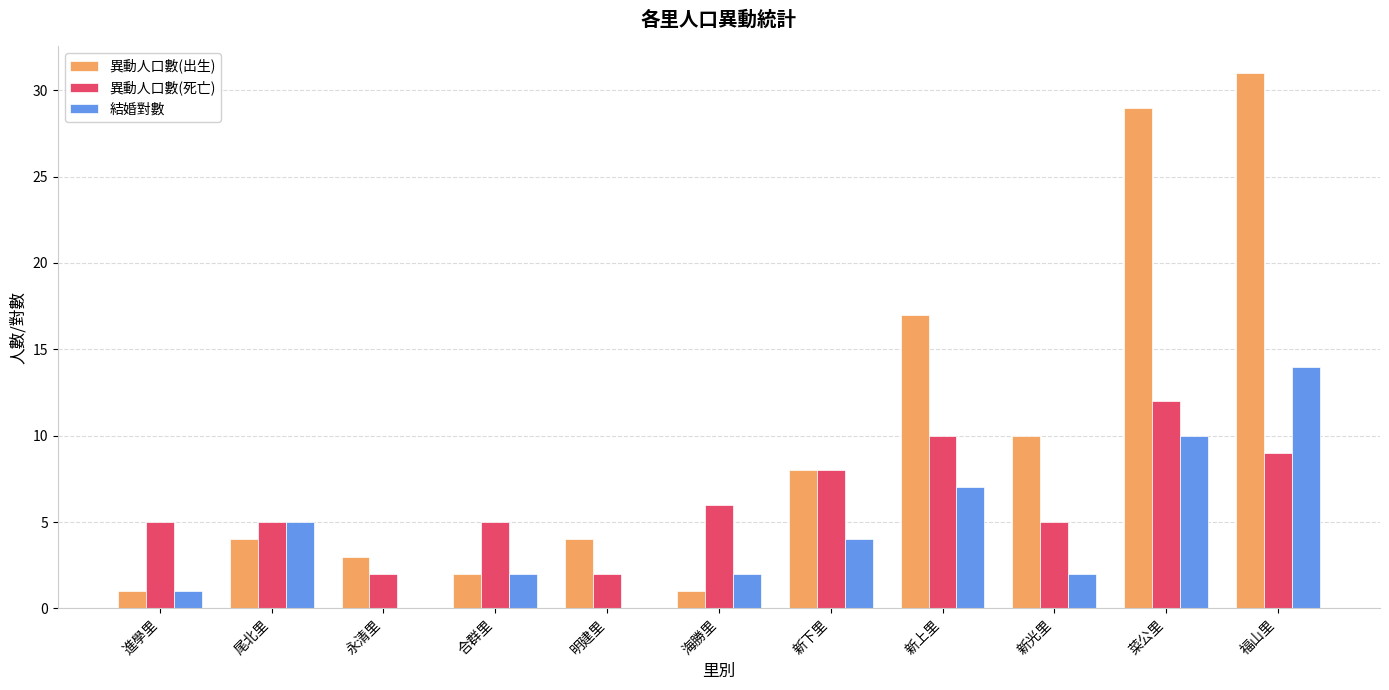

Which series has the widest spread of values?

異動人口數(出生)